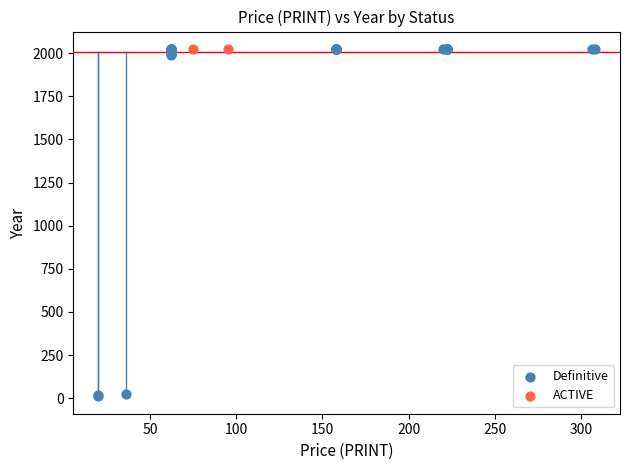

What are all the series names shown in the legend?

Definitive, ACTIVE